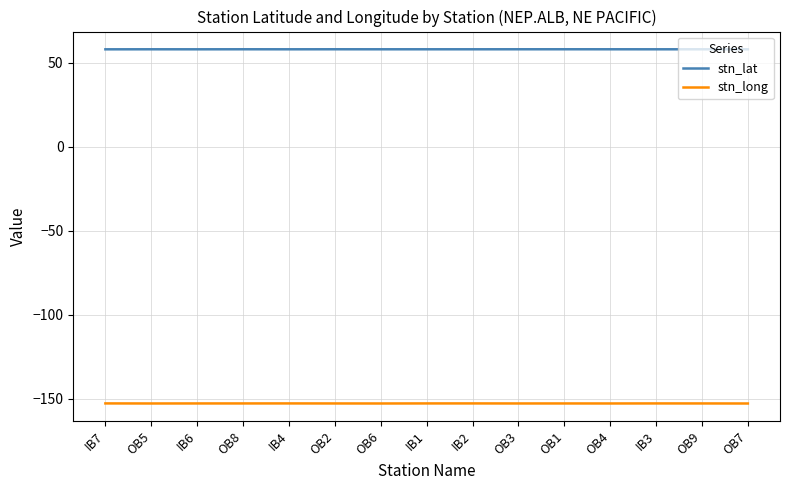

What is the difference between the highest and lowest values at OB6?

210.6